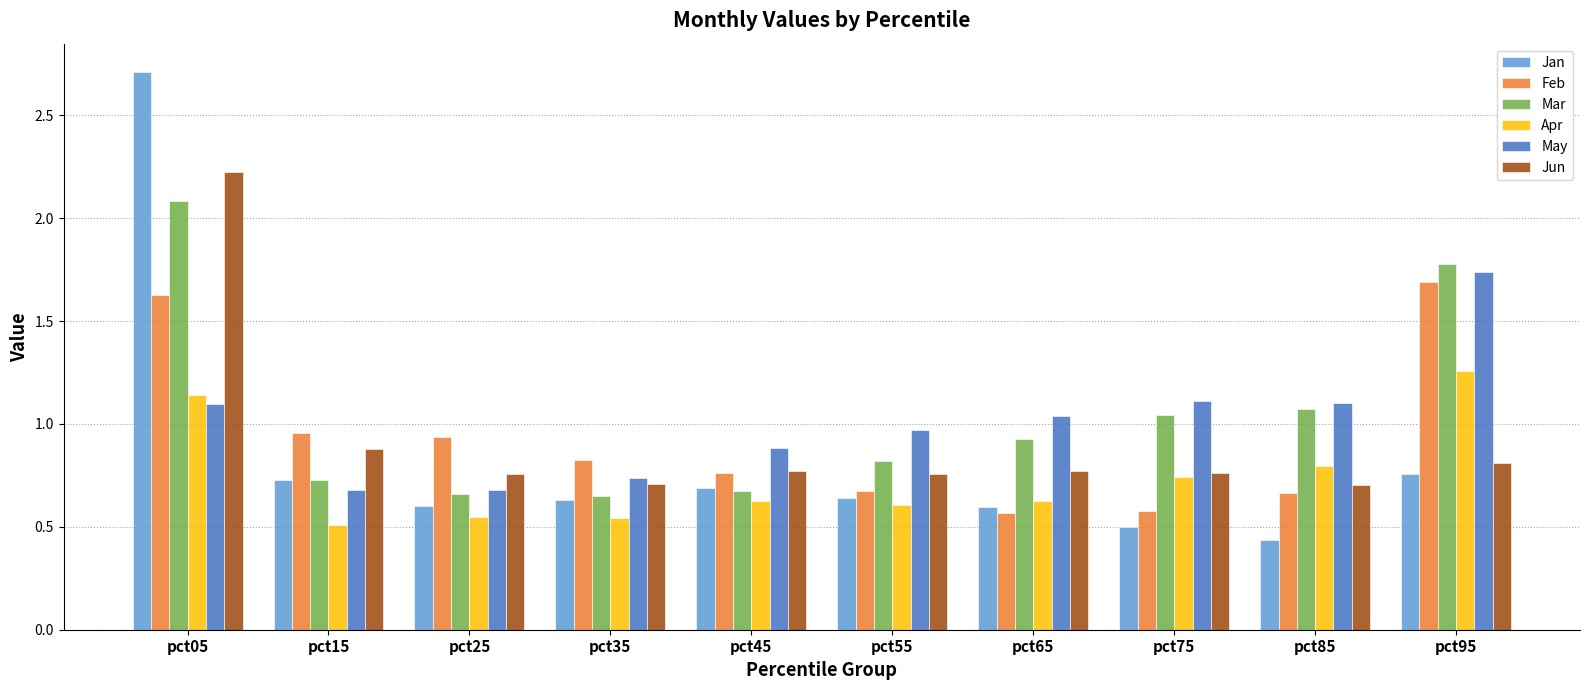

What is the difference between the maximum and minimum values in the Jun series?

1.5